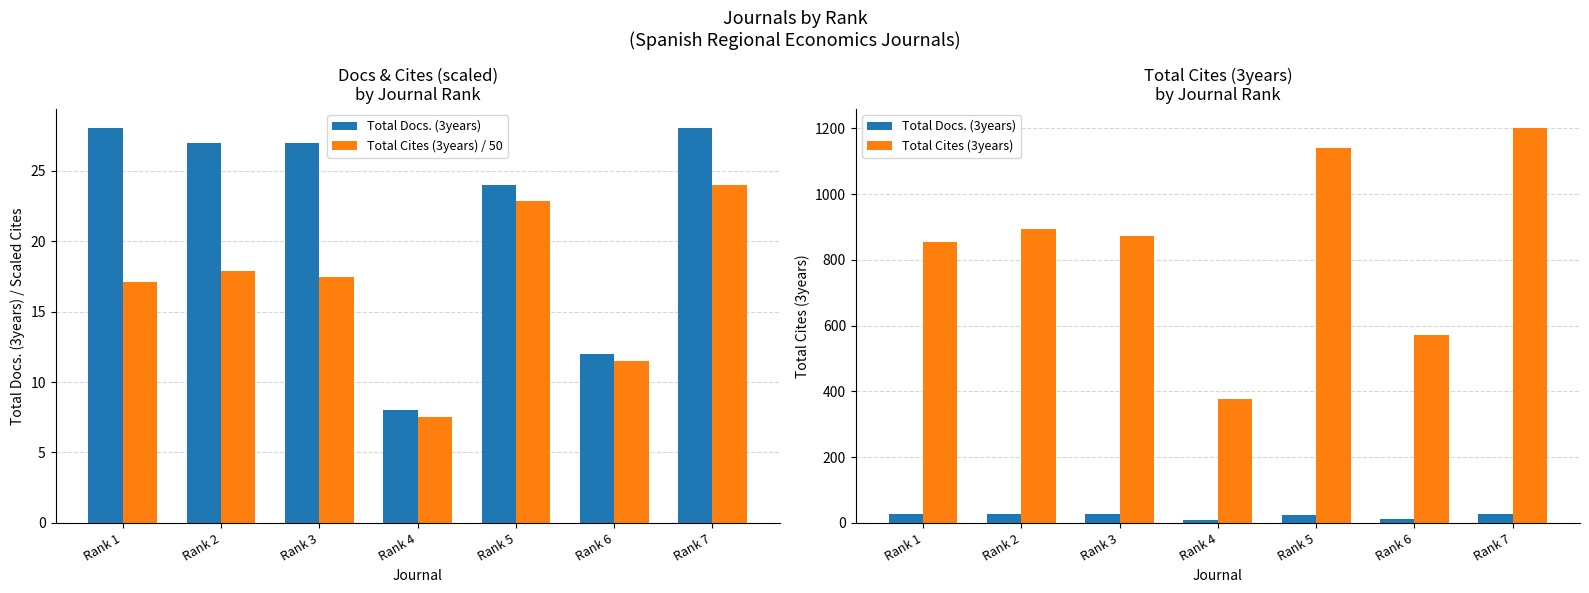

Rank the categories by Total Docs. (3years) value from lowest to highest.

Rank 4, Rank 6, Rank 5, Rank 2, Rank 3, Rank 1, Rank 7